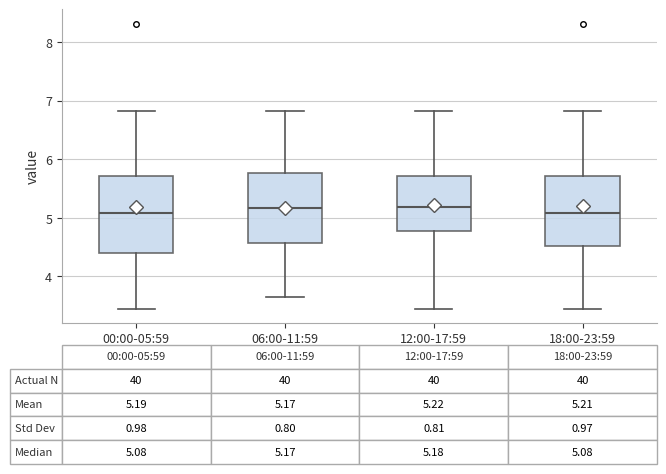

Comparing the boxes themselves (not the whiskers), which one is the tallest?

00:00-05:59